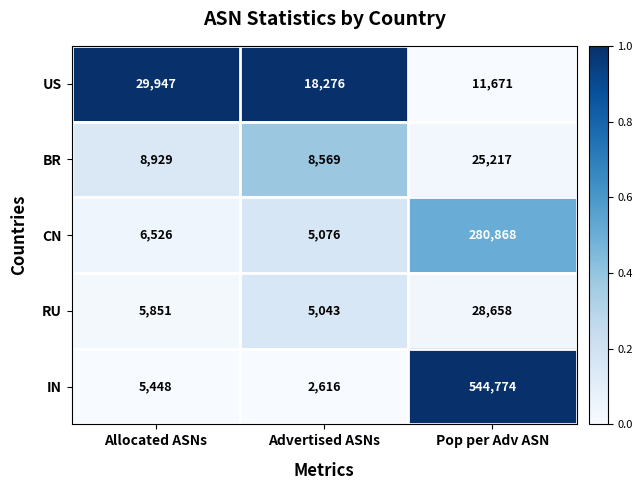

Which series changed the most between Allocated ASNs and Advertised ASNs?

US